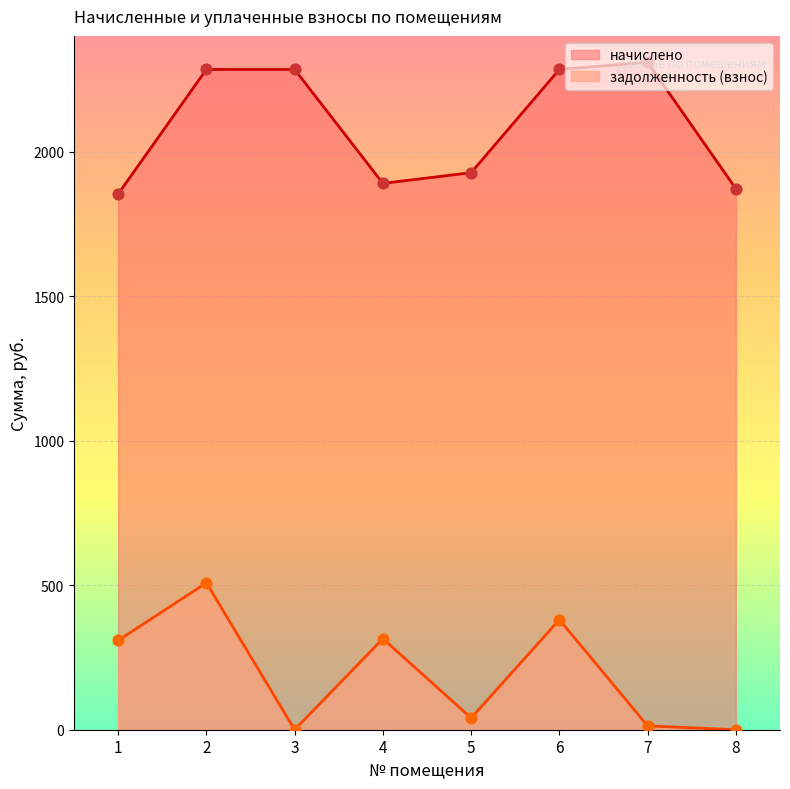

What is the total value across all series at 1?

2161.8